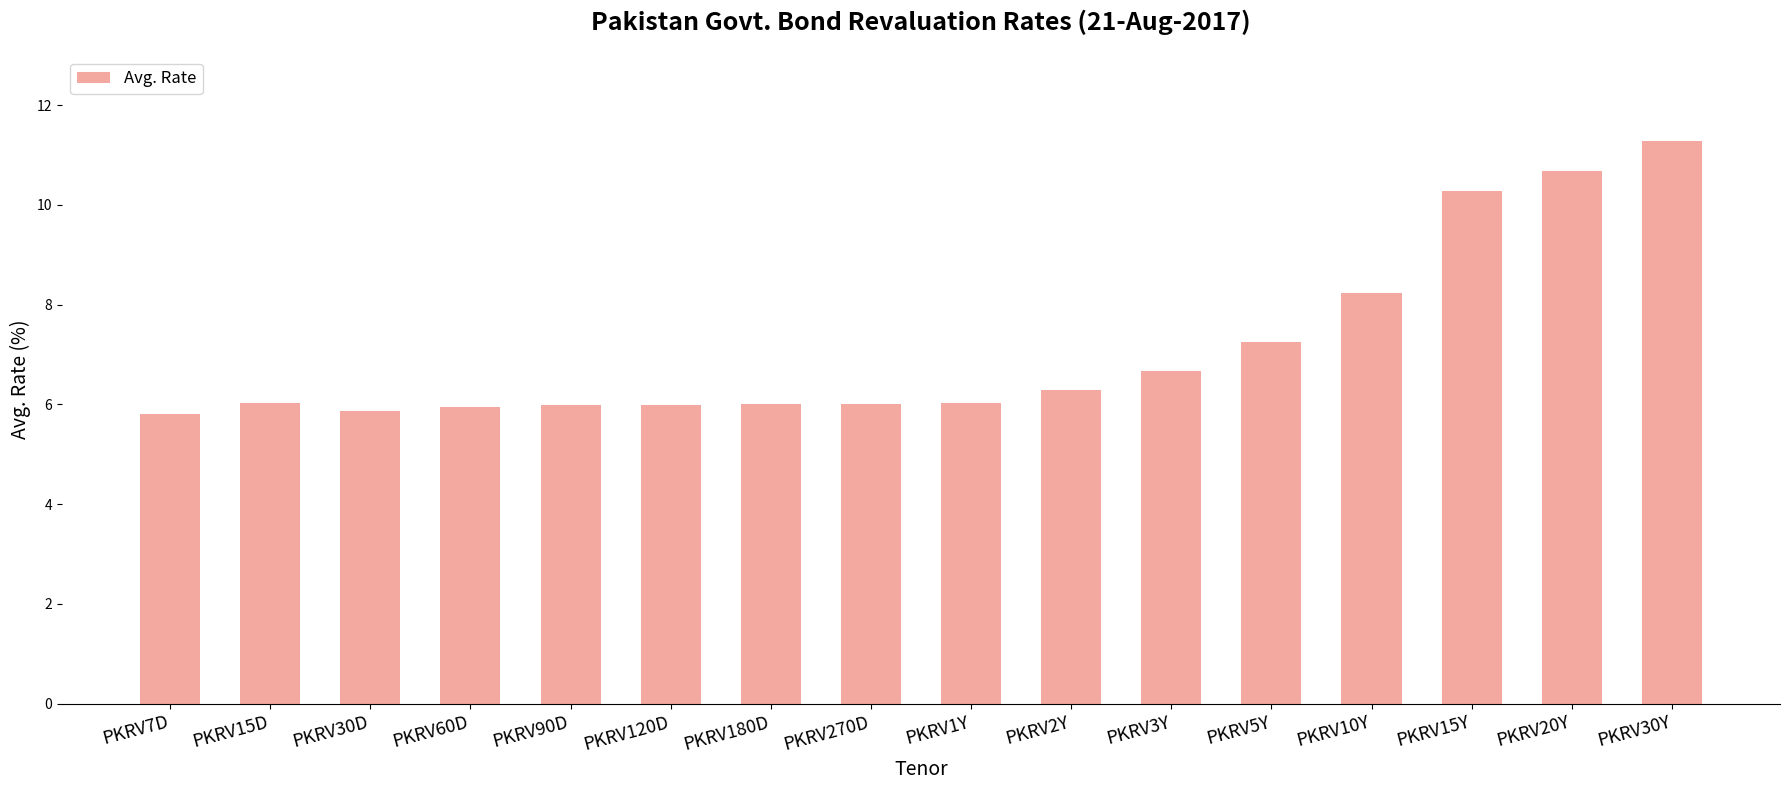

What is the average value?

7.1